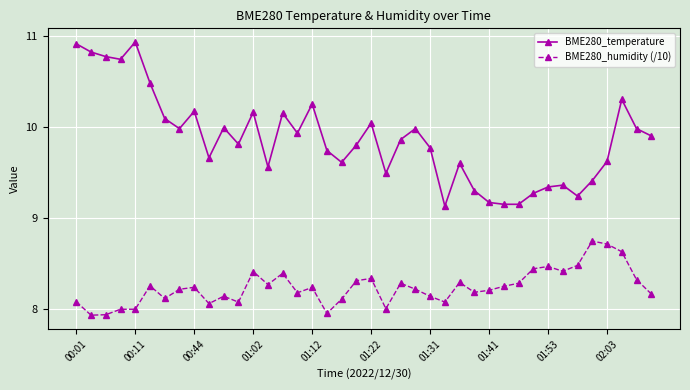

What is the difference between the maximum and minimum values in the BME280_humidity (/10) series?

0.8